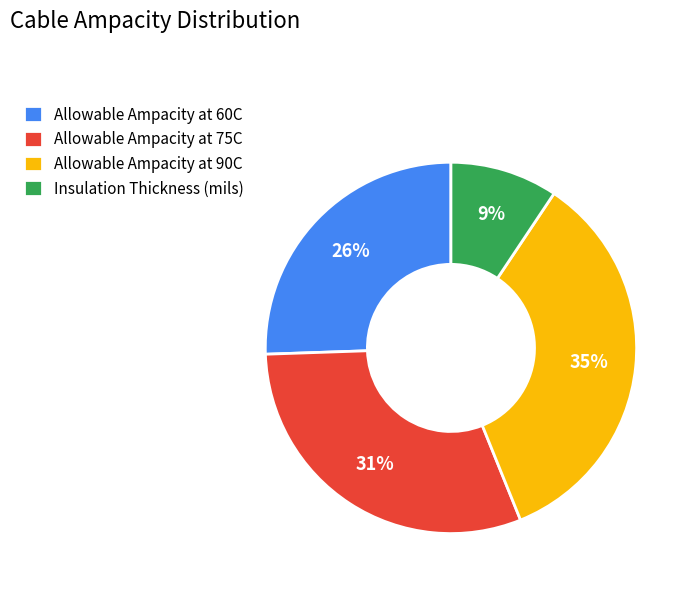

Rank the categories by value from lowest to highest.

Insulation Thickness (mils), Allowable Ampacity at 60C, Allowable Ampacity at 75C, Allowable Ampacity at 90C